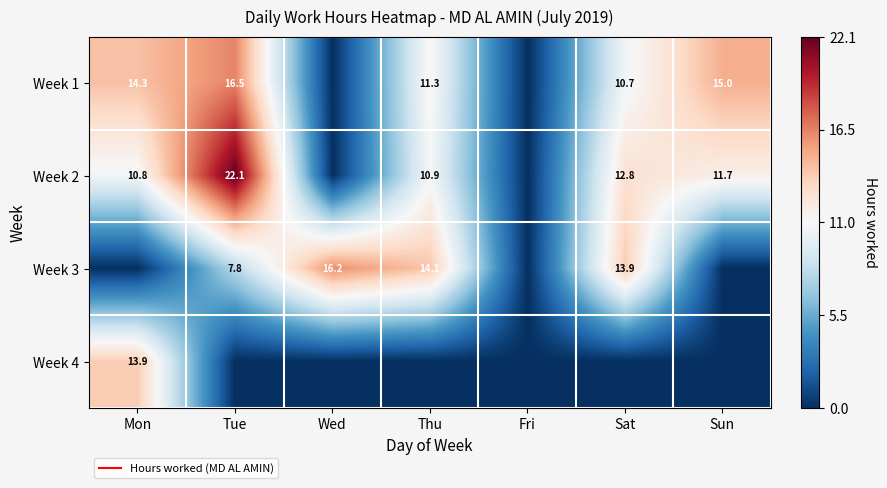

At Tue, list the series in order from largest to smallest.

Week 2, Week 1, Week 3, Week 4